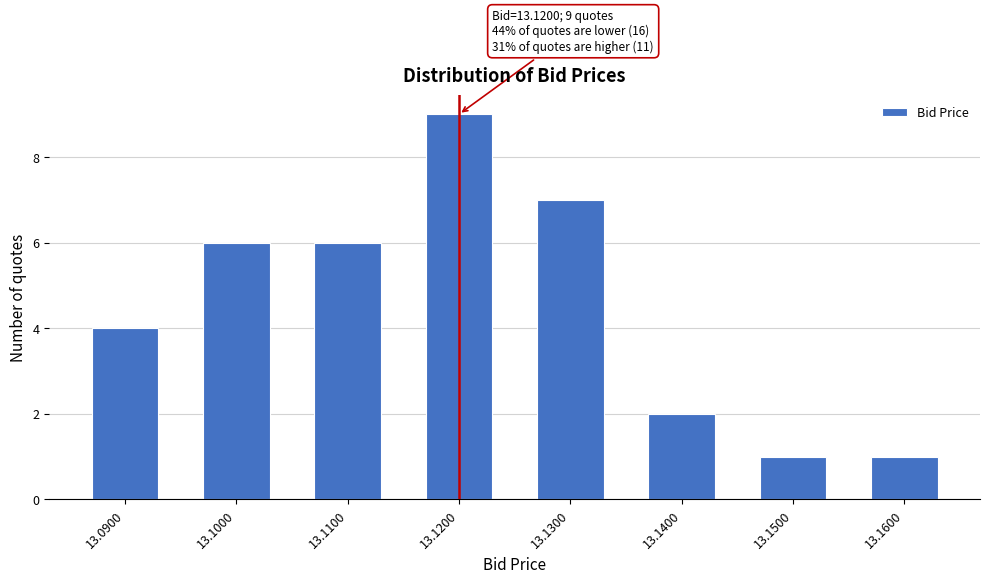

Reading right to left, transcribe all the data shown in this chart.

13.1600=1	13.1500=1	13.1400=2	13.1300=7	13.1200=9	13.1100=6	13.1000=6	13.0900=4